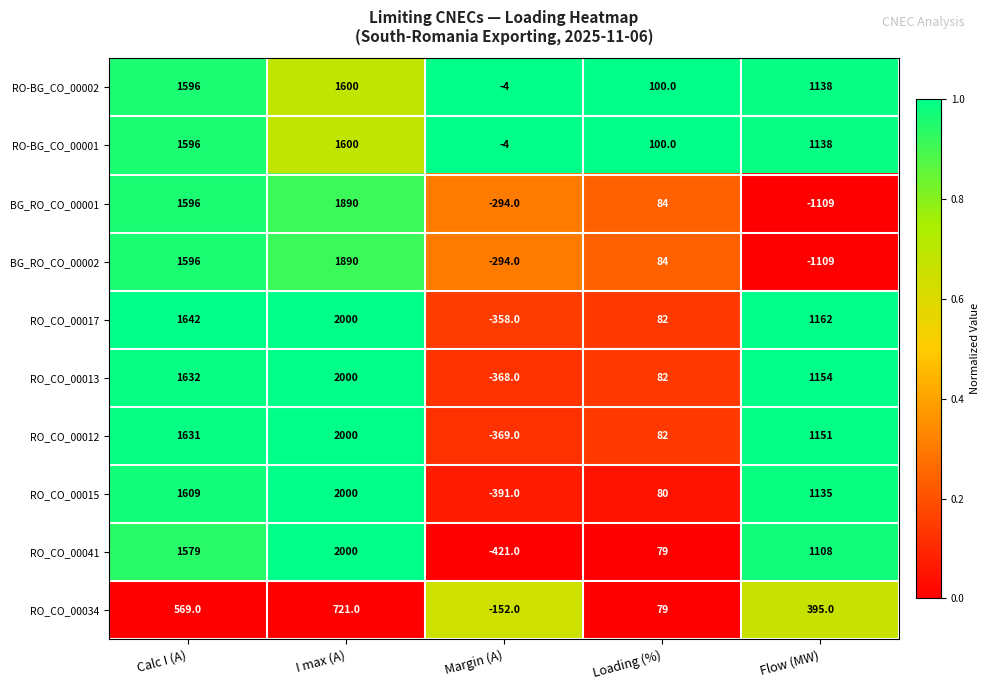

What is the difference between the highest and lowest values at Calc I (A)?

1073